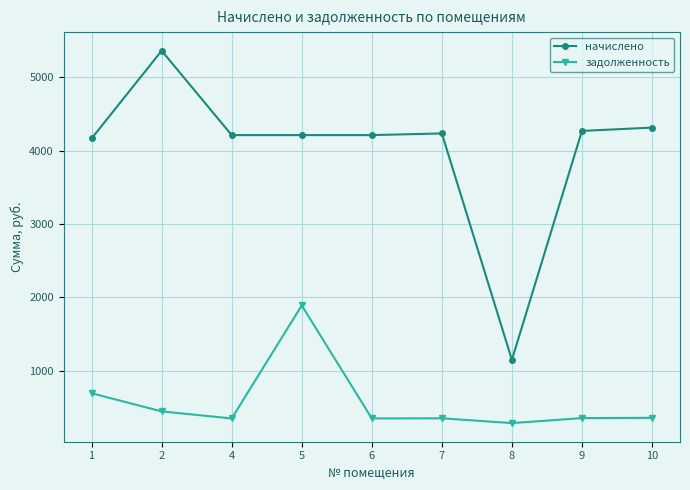

Where is the first local maximum for начислено?

2